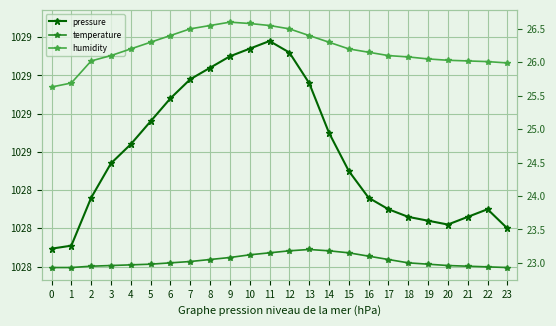

List the series in order of their peak value, highest first.

pressure, humidity, temperature